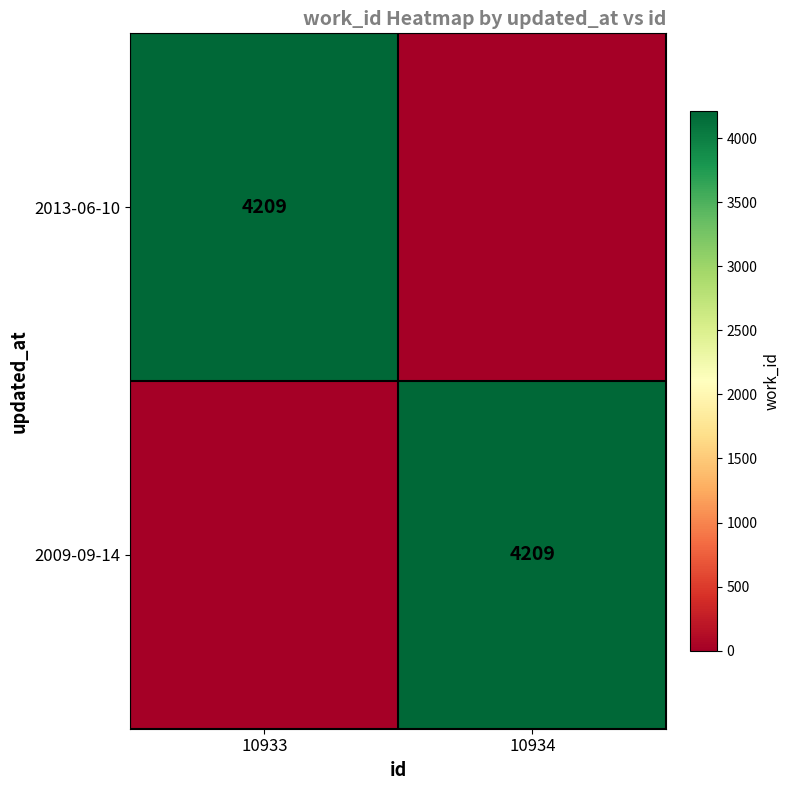

The value of 2013-06-10 at 10933 is 6019. True or false?

False